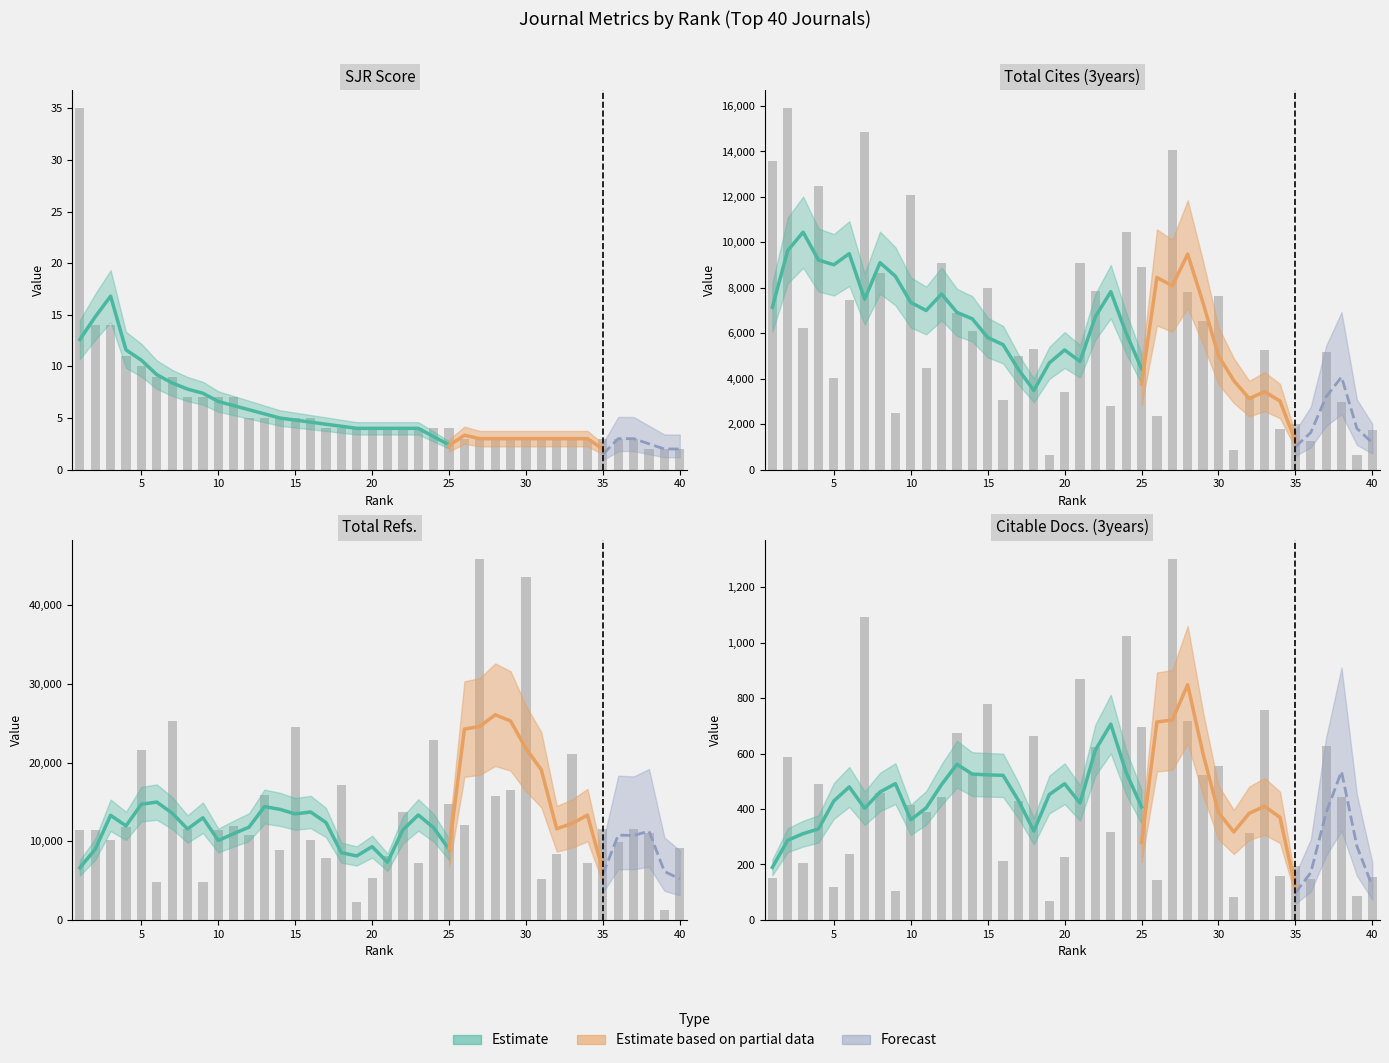

What is the value of the Total Cites (3years) bar at the 36th from the left?

1250